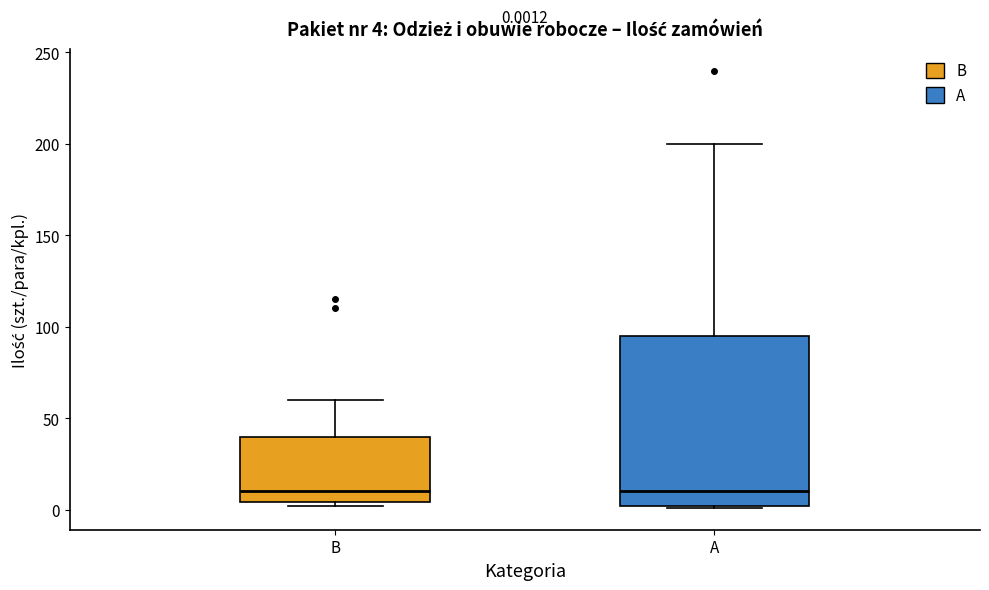

Which box is the tallest, from its lower edge to its upper edge?

A